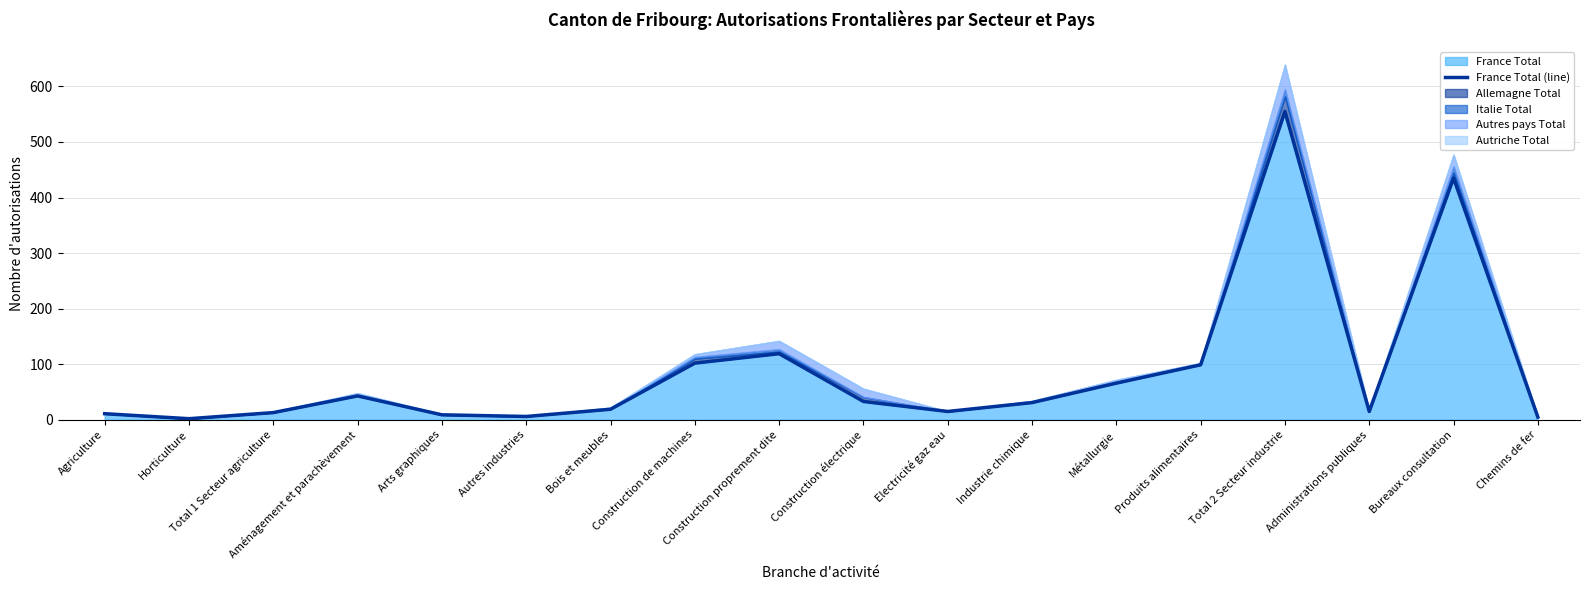

Reading right to left, what are all the values shown in this chart?

5	435	15	555	99	66	31	15	33	119	102	19	6	9	43	13	2	11